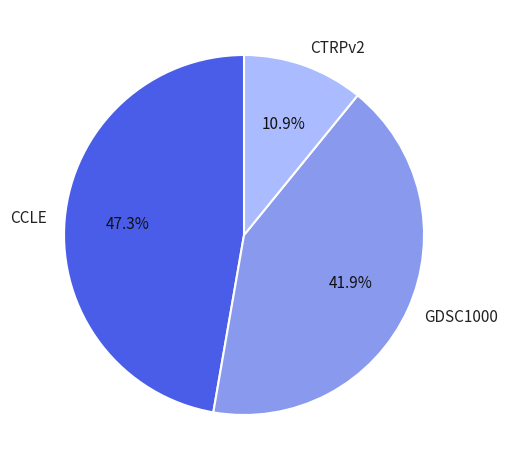

How many segments does this pie chart have?

3